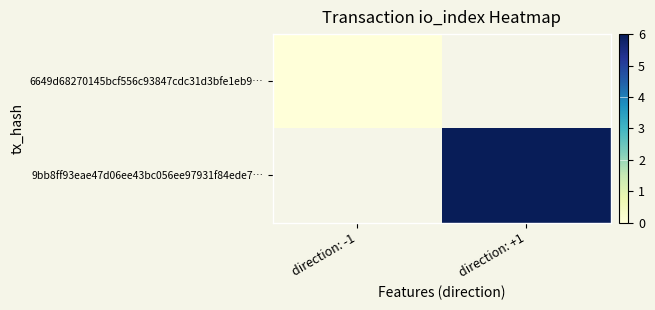

The 6649d68270145bcf556c93847cdc31d3bfe1eb9… series shows 0.0 at direction: -1. True or false?

True